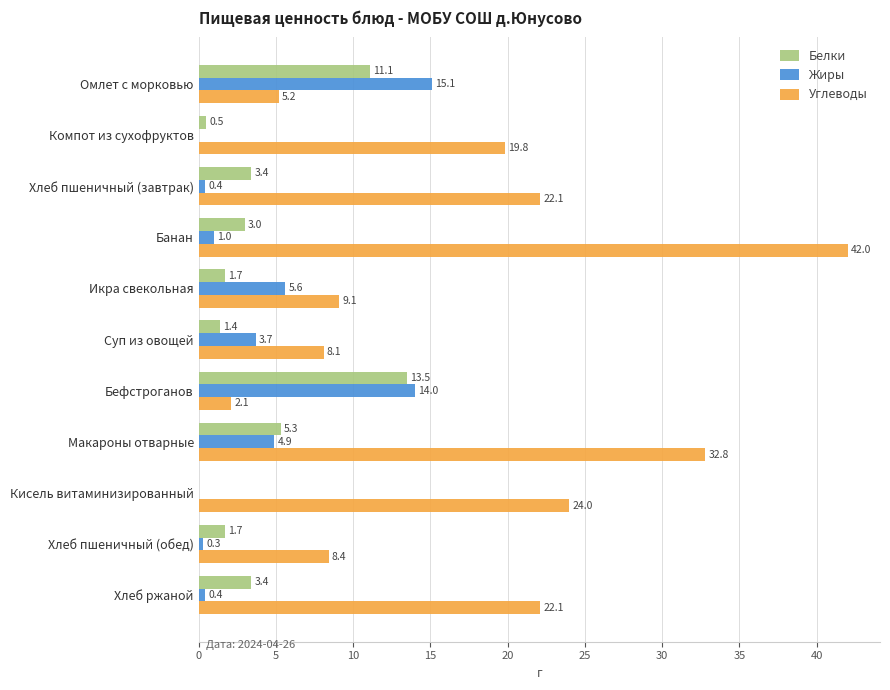

Which series changed the most between Омлет с морковью and Хлеб ржаной?

Углеводы